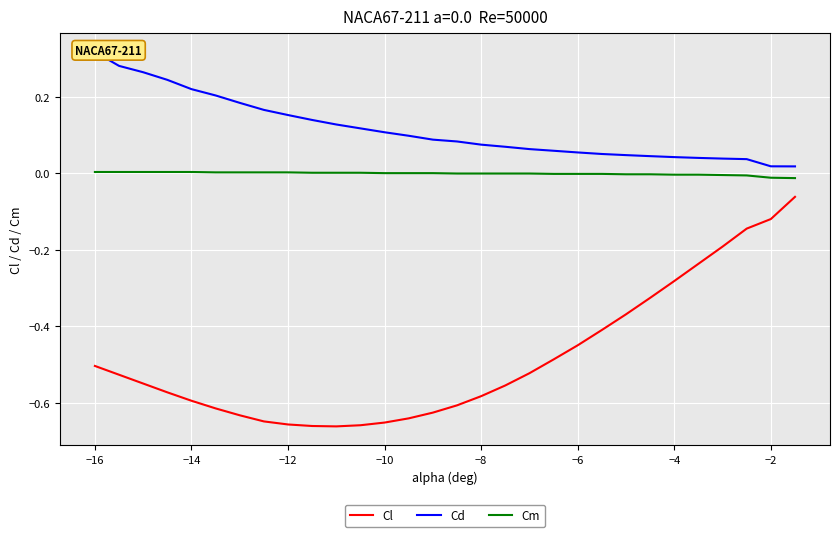

The Cl series shows -0.2 at −12. True or false?

False